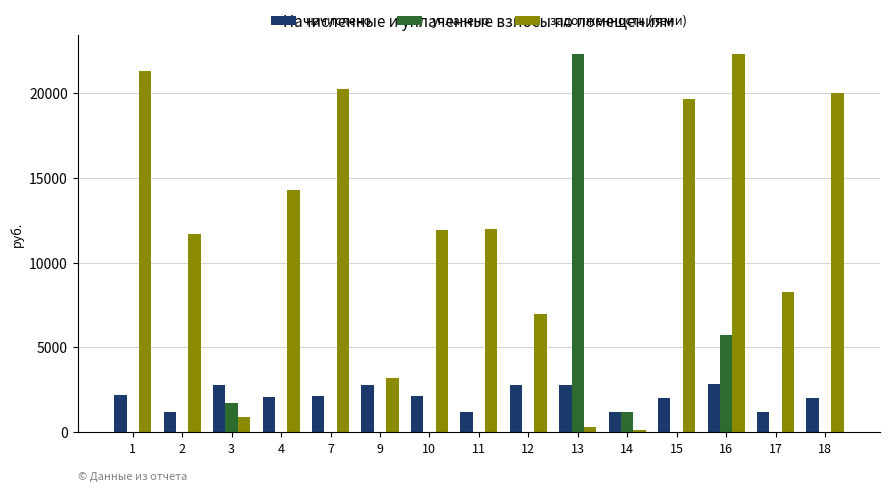

How many categories are shown in the chart?

15